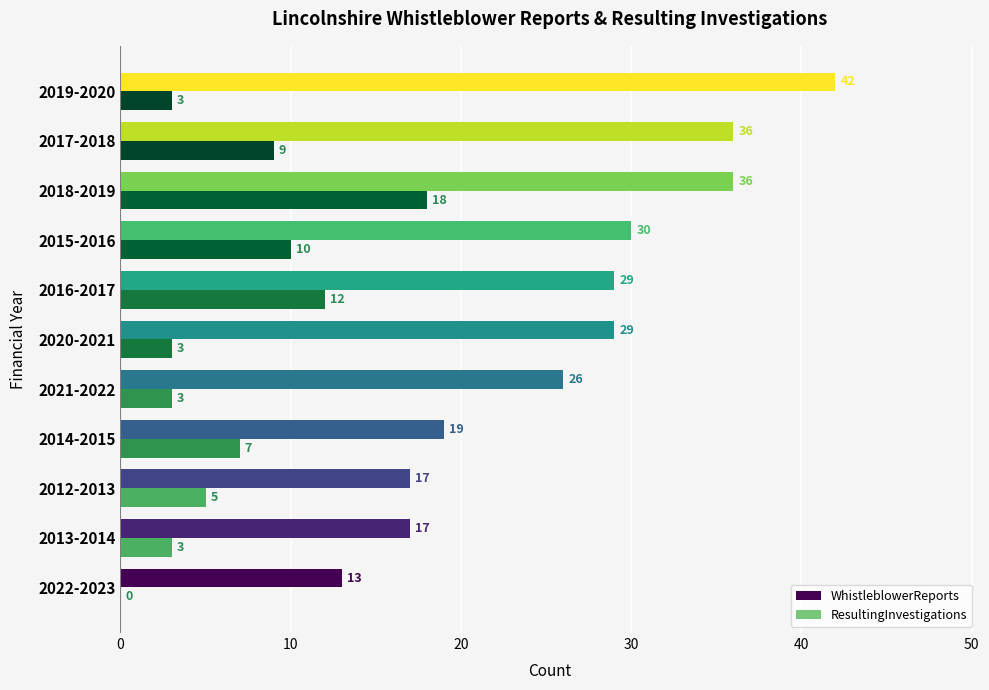

The value of WhistleblowerReports at 2015-2016 is 50. True or false?

False